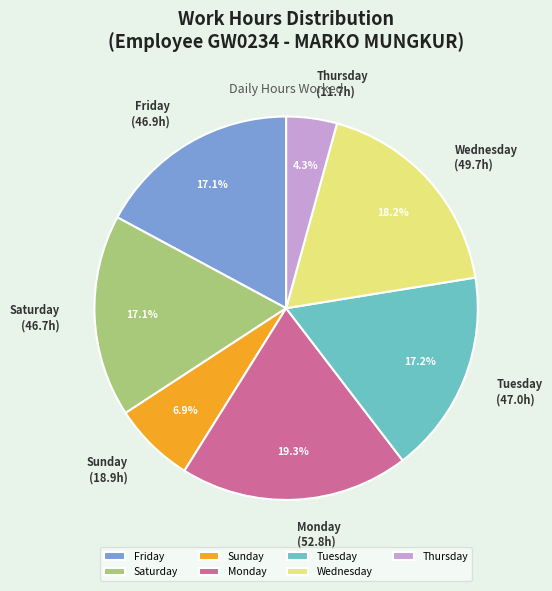

What is the total percentage of Friday and Sunday?

24.0%